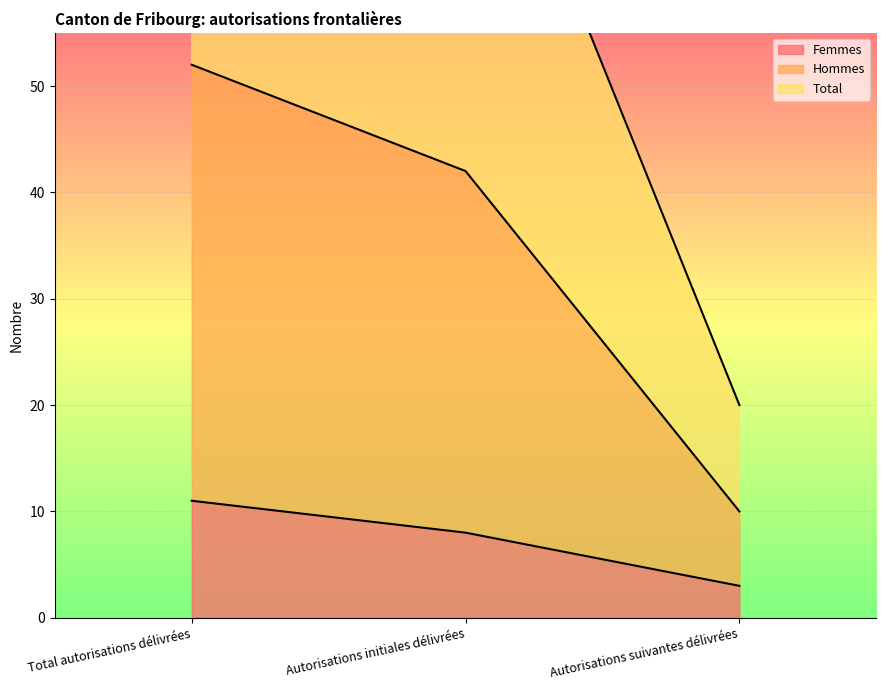

What is the minimum value shown in the chart?

3